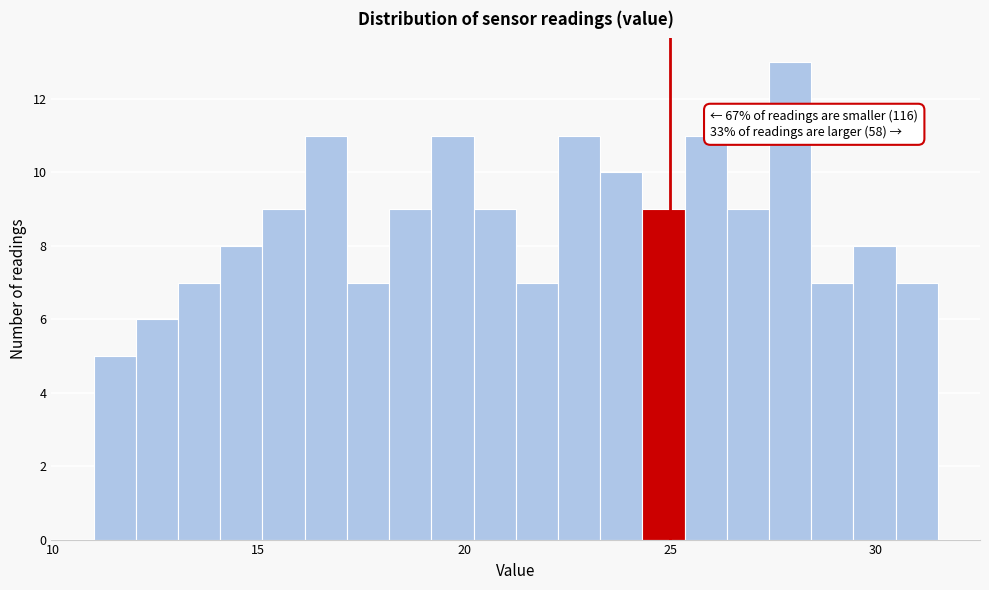

Read against the x-axis, roughly where is the centre of the tallest bar?

28.0